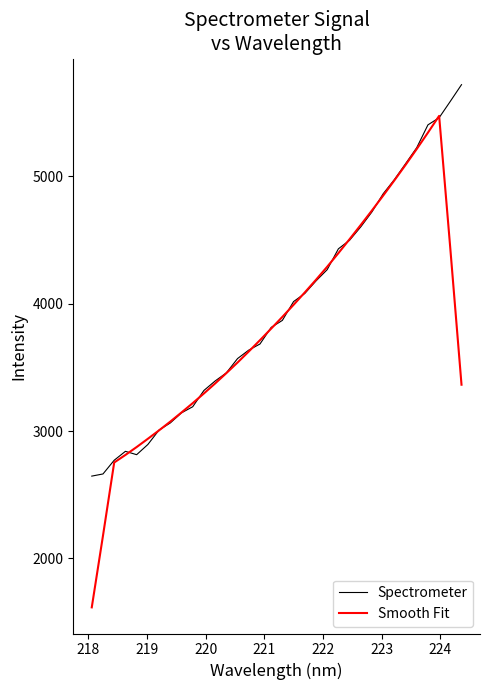

After their last crossing, which series has the higher values: Spectrometer or Smooth Fit?

Spectrometer